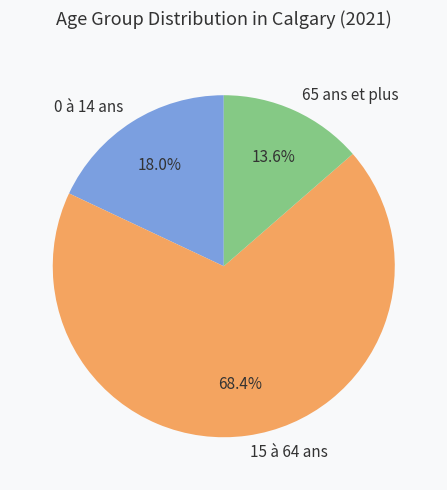

The 15 à 64 ans slice represents 68% of the pie. True or false?

True